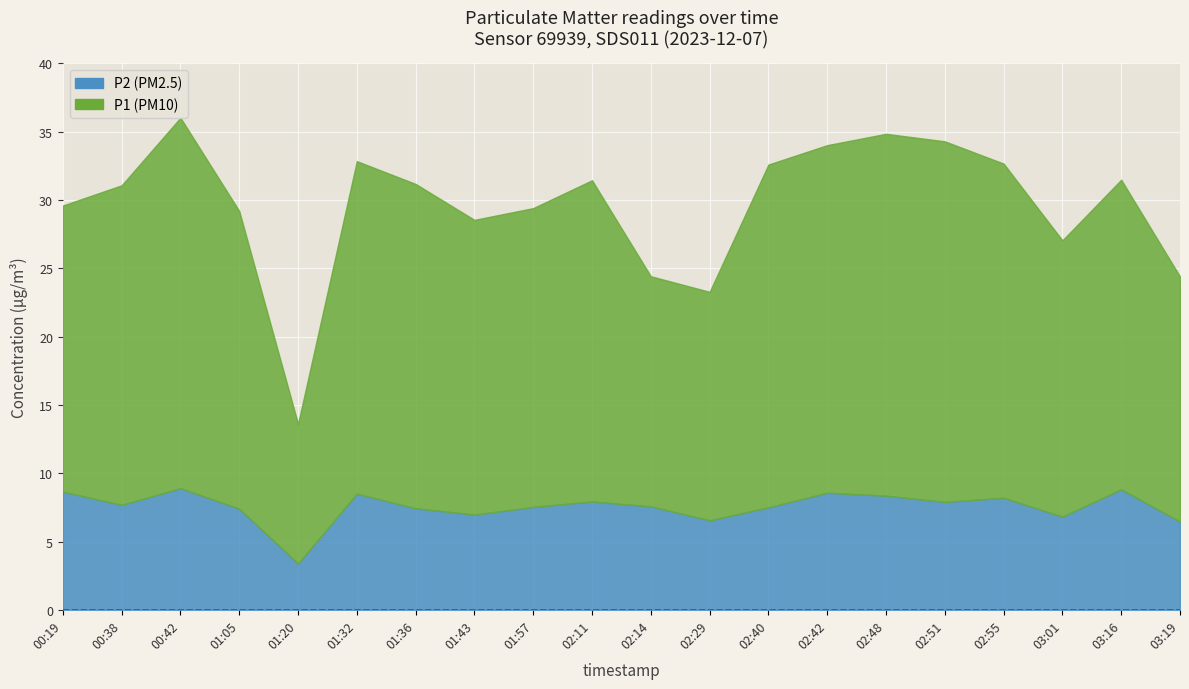

At which label does P2 reach its minimum?

01:20